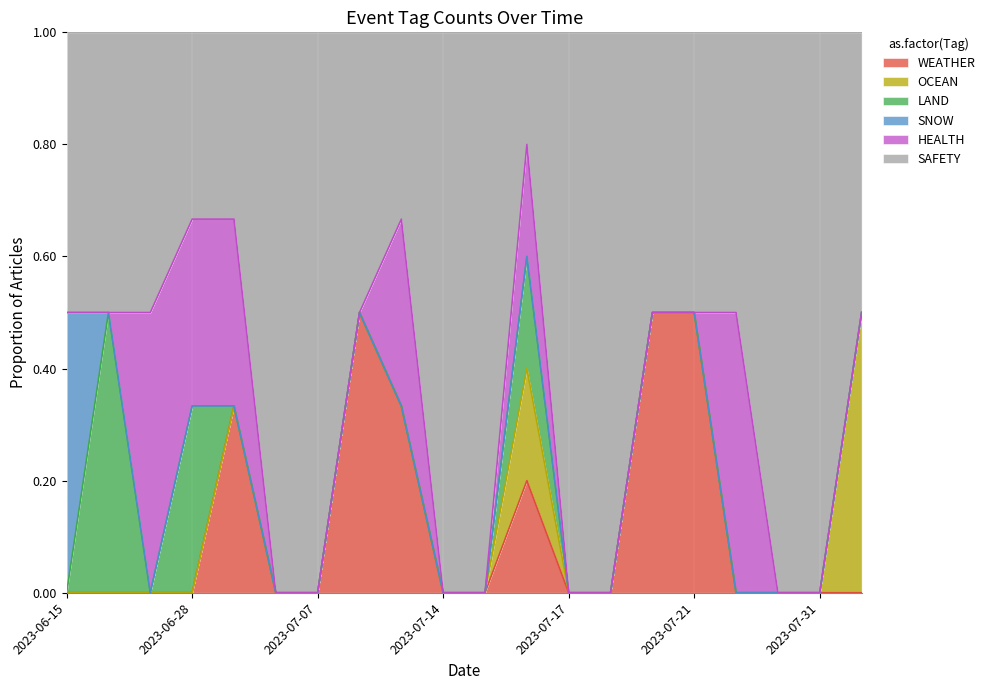

The value of LAND at 2023-07-18 is 0. True or false?

False